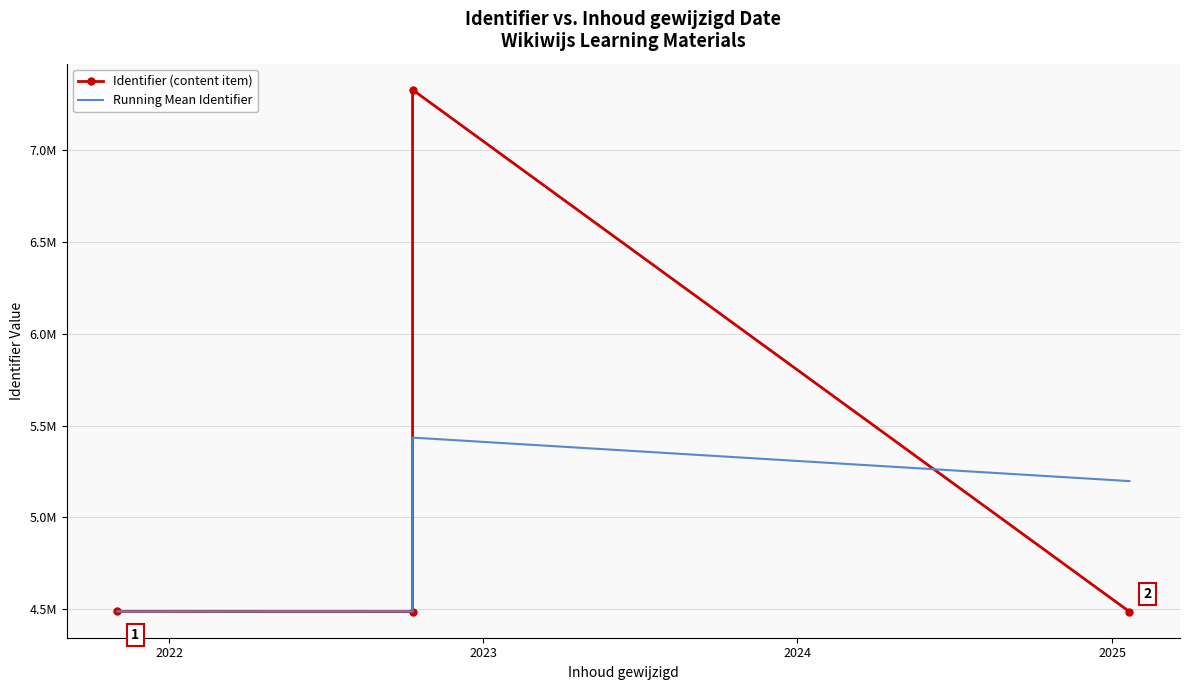

How many interior local peaks does the Identifier (content item) series have?

1